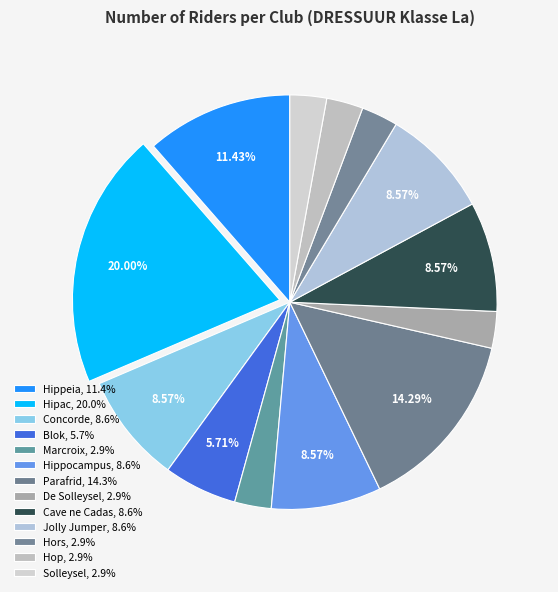

What is the ratio of the value at Hipac to the value at Hors?

7.0